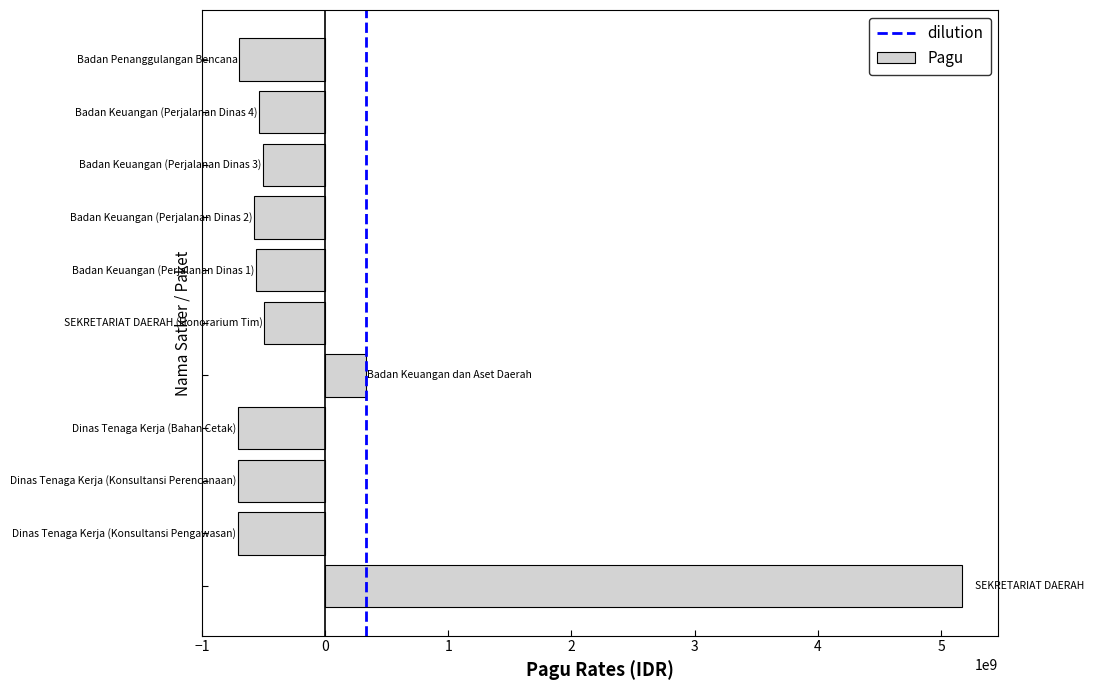

Does the chart contain any negative values?

Yes